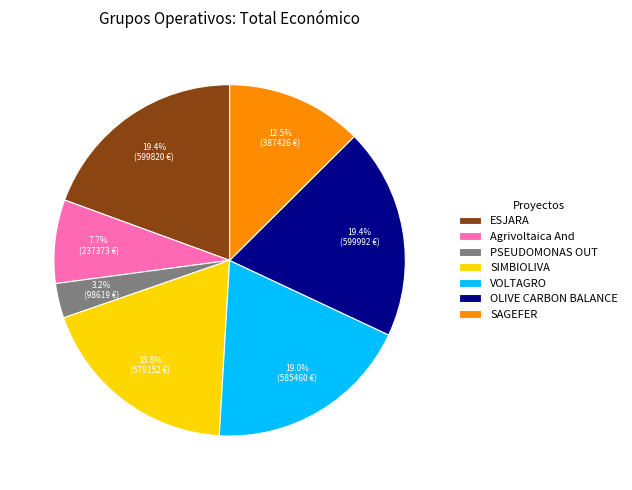

To the nearest percent, what is the difference between the Agrivoltaica And and ESJARA slice percentages?

12%